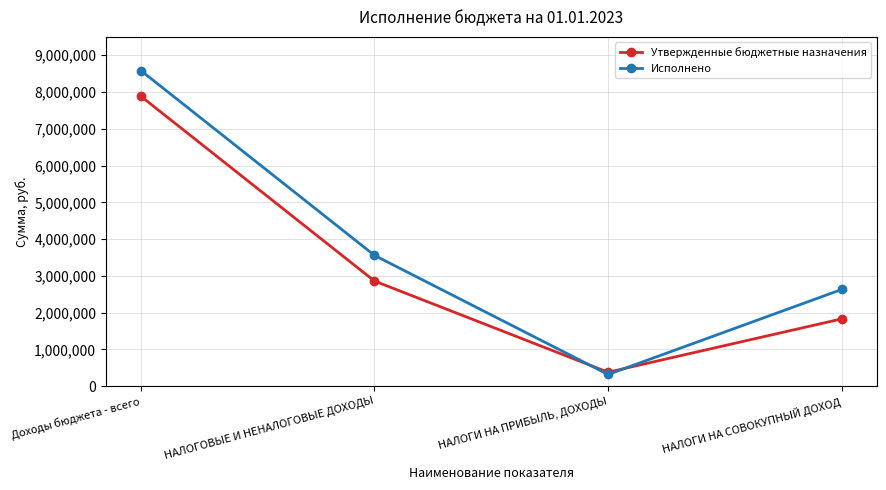

Which series changed the most between НАЛОГОВЫЕ И НЕНАЛОГОВЫЕ ДОХОДЫ and НАЛОГИ НА СОВОКУПНЫЙ ДОХОД?

Утвержденные бюджетные назначения